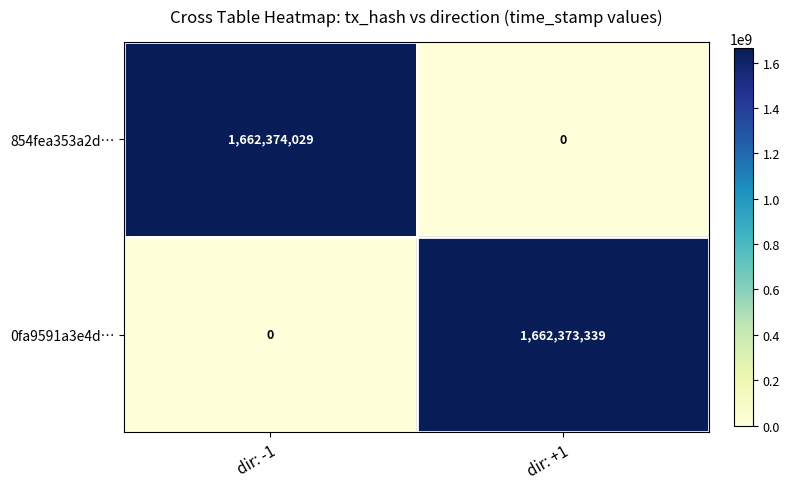

Which series has the largest range (max minus min)?

854fea353a2d…